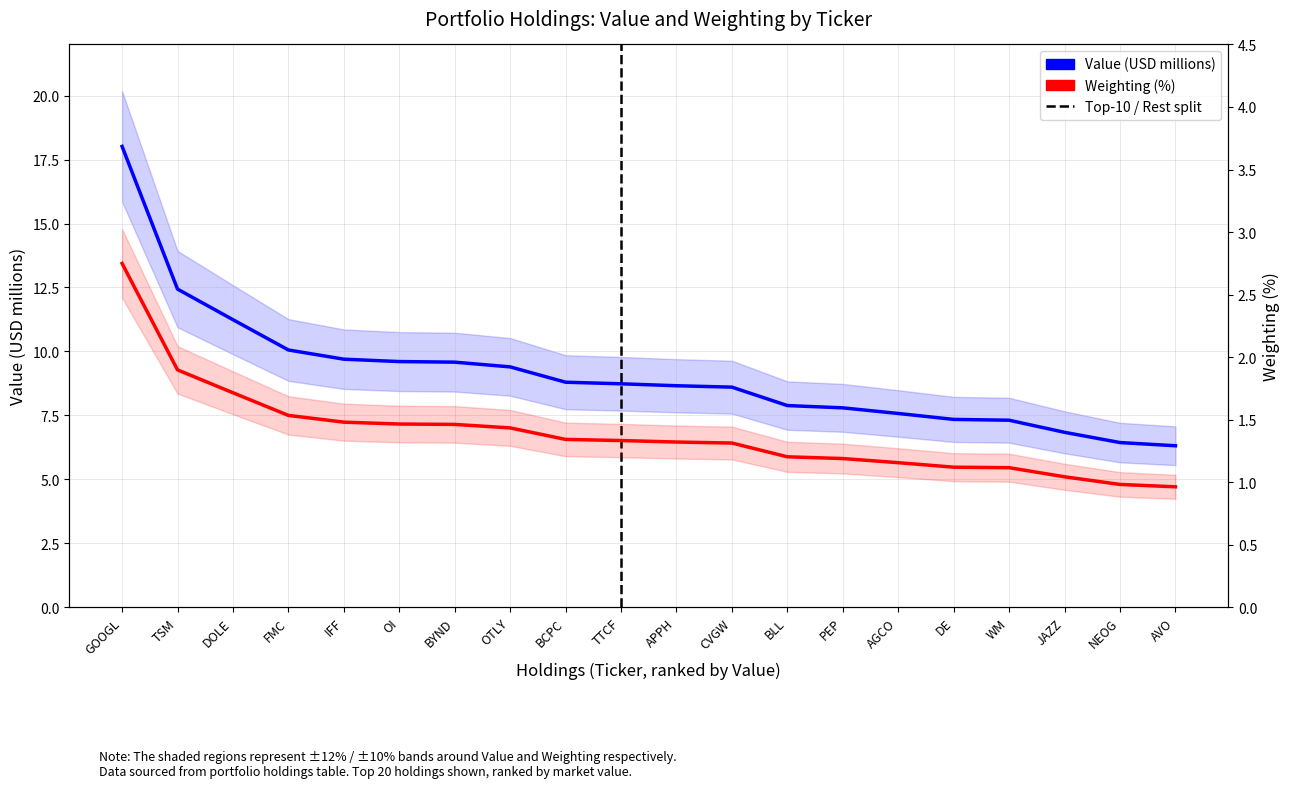

Reading left to right, extract all data points from this chart.

Value (millions): 18.0	12.4	11.2	10.1	9.7	9.6	9.6	9.4	8.8	8.7	8.7	8.6	7.9	7.8	7.6	7.3	7.3	6.8	6.4	6.3
Weighting: 2.7	1.9	1.7	1.5	1.5	1.5	1.5	1.4	1.3	1.3	1.3	1.3	1.2	1.2	1.2	1.1	1.1	1.0	1.0	1.0